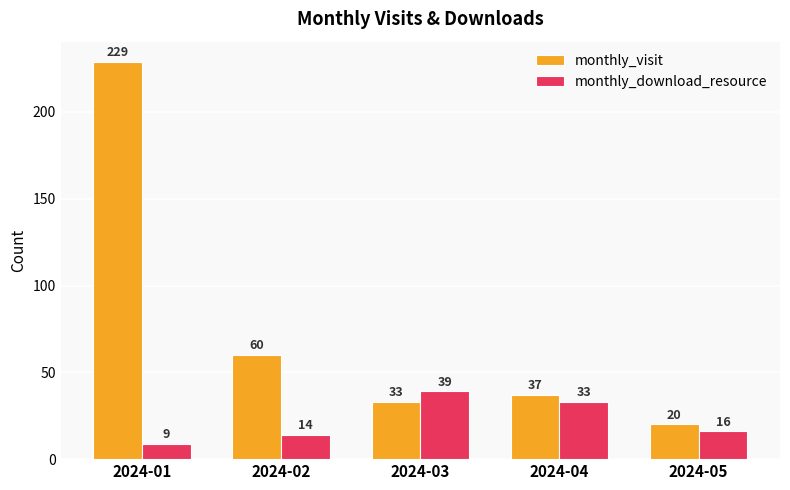

Which label corresponds to the largest value in the chart?

2024-01